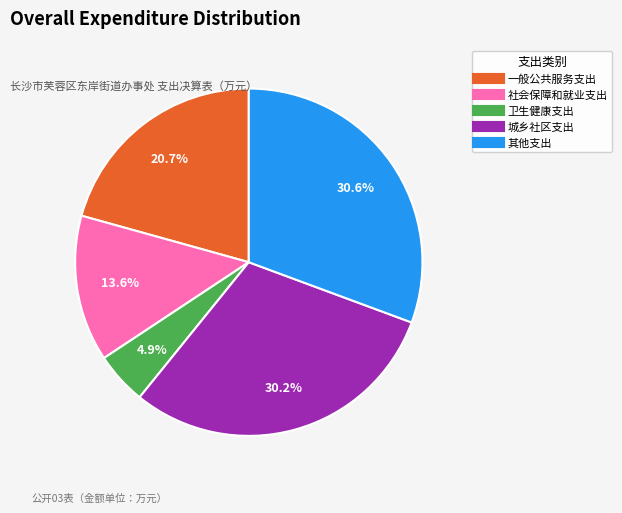

Is it true that 其他支出 is 31% of the pie?

True